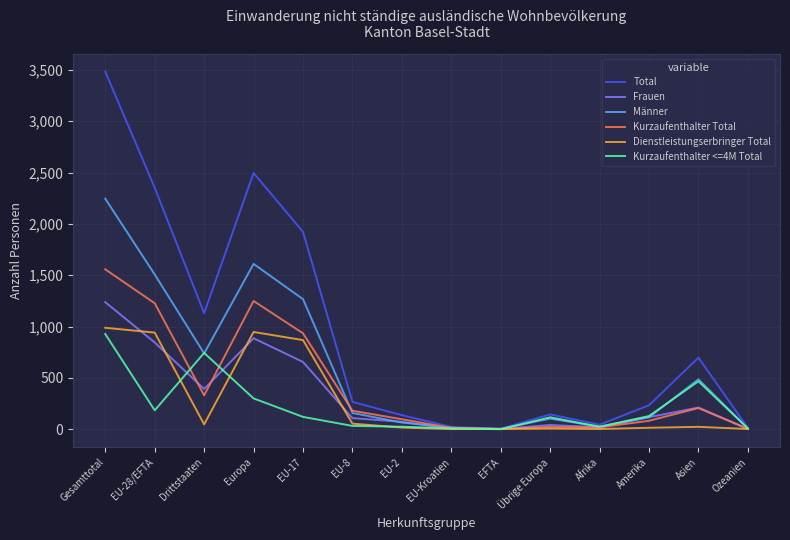

At which label is Total closest to 1743?

EU-17